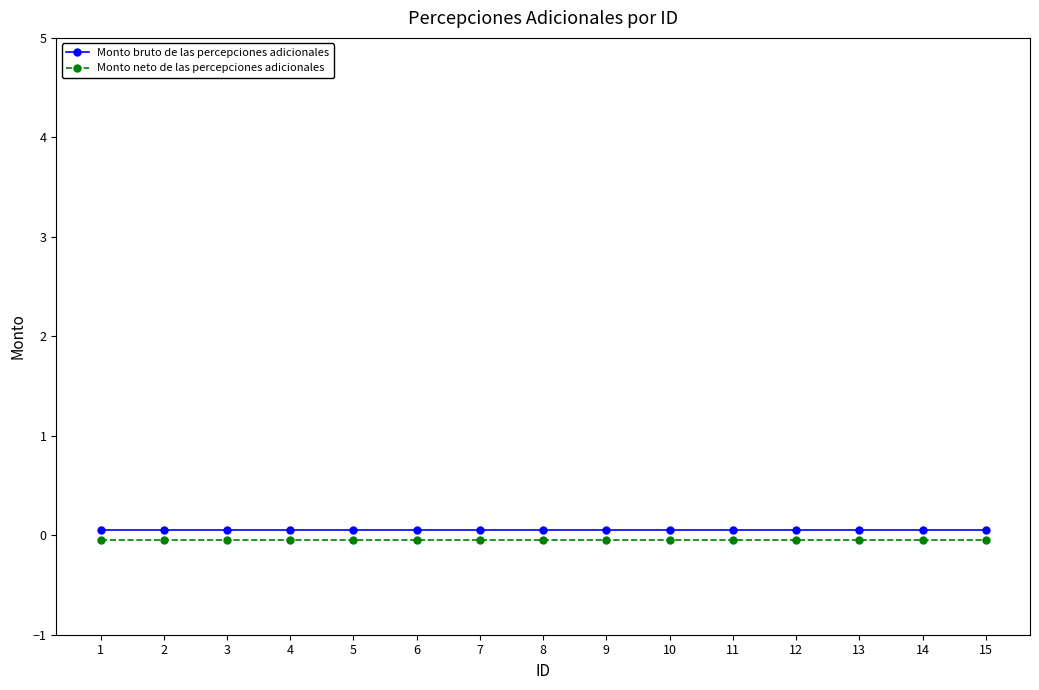

What is the value of the Monto bruto de las percepciones adicionales point at the 3rd from the left?

0.1